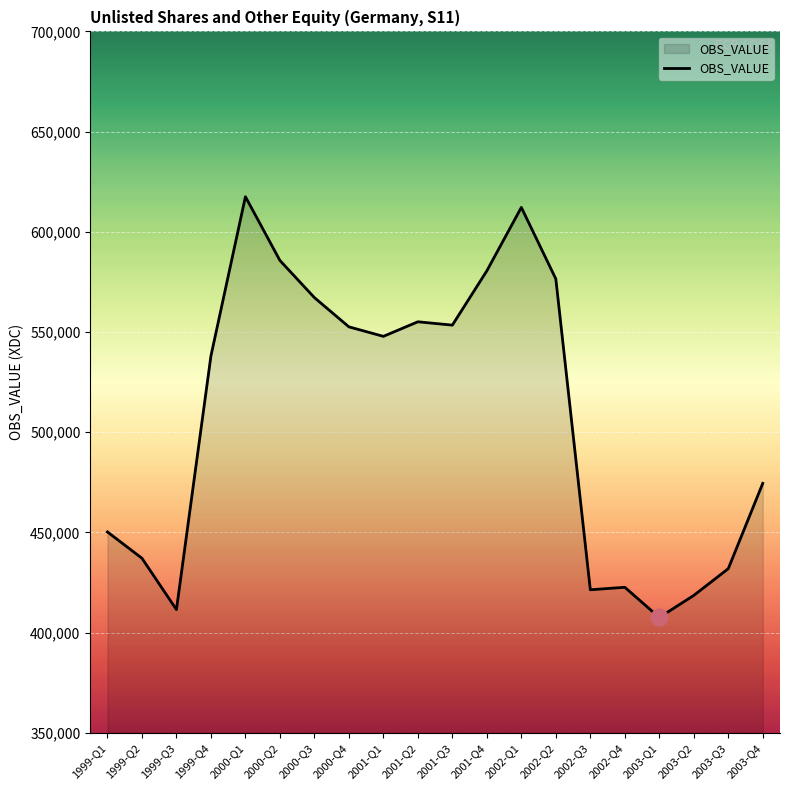

At which category does the chart reach its peak across all series?

2000-Q1